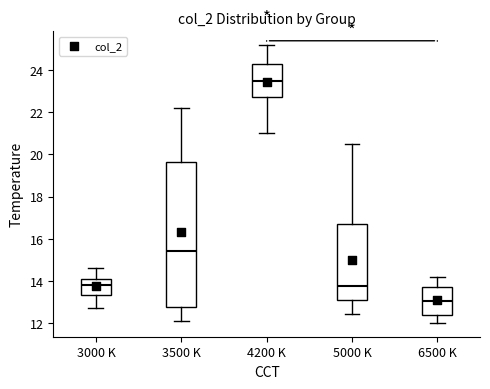

Which box's median line is the lowest?

6500 K